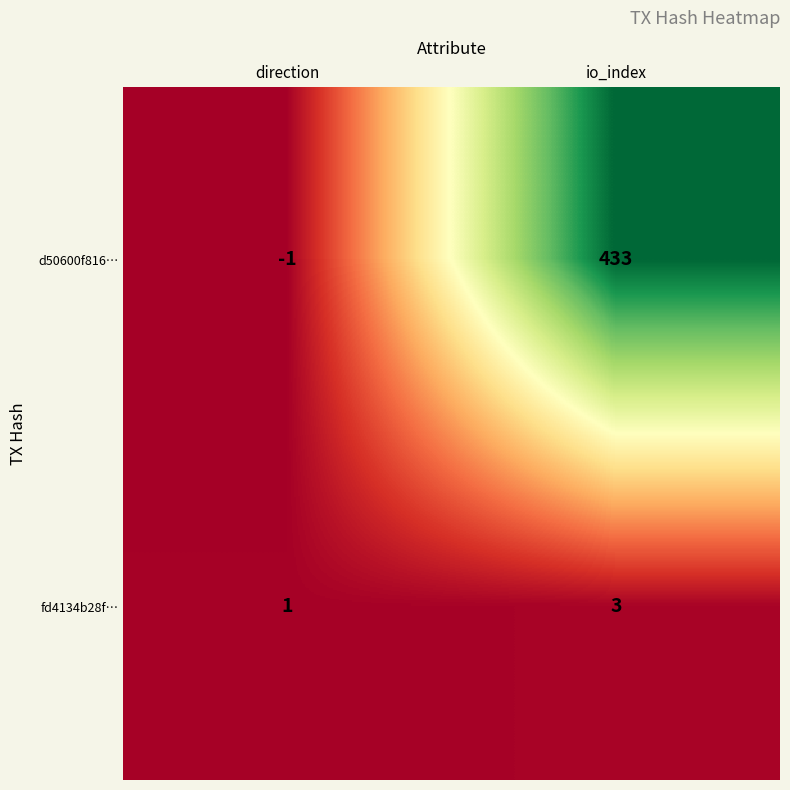

How many series are shown in this chart?

2